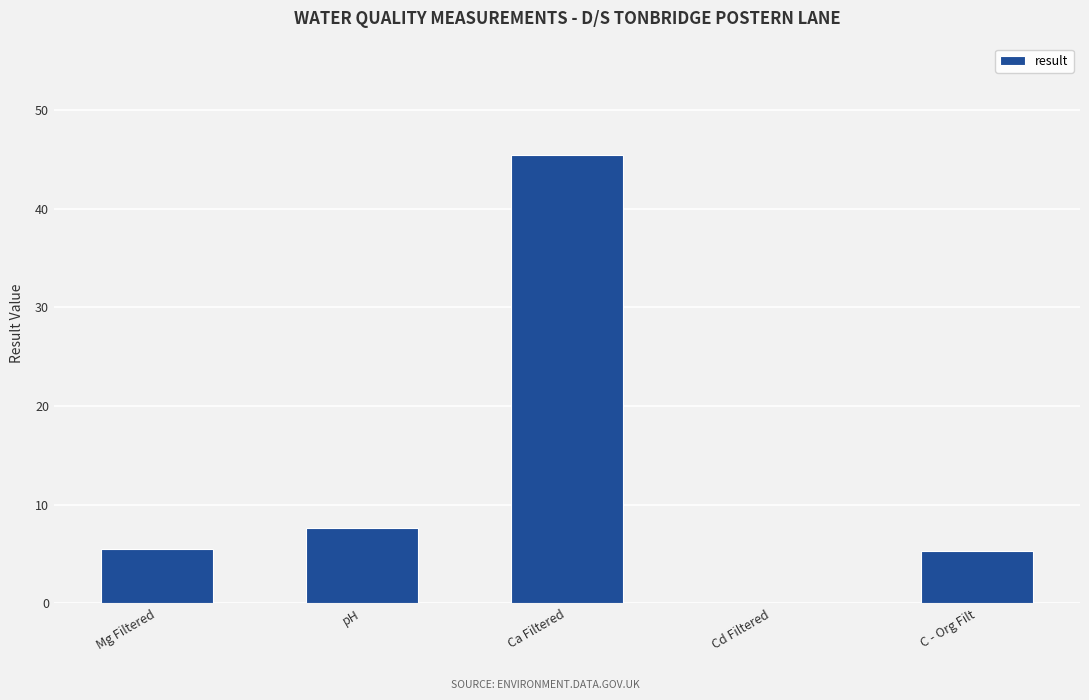

Approximately how many times larger is the value at Mg Filtered compared to pH?

0.7